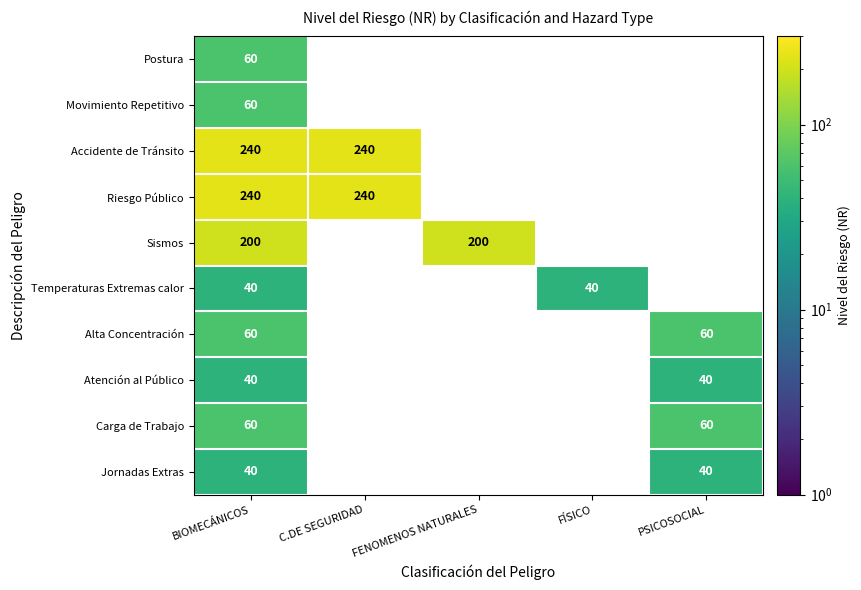

The value of Atención al Público at BIOMECÁNICOS is 64. True or false?

False